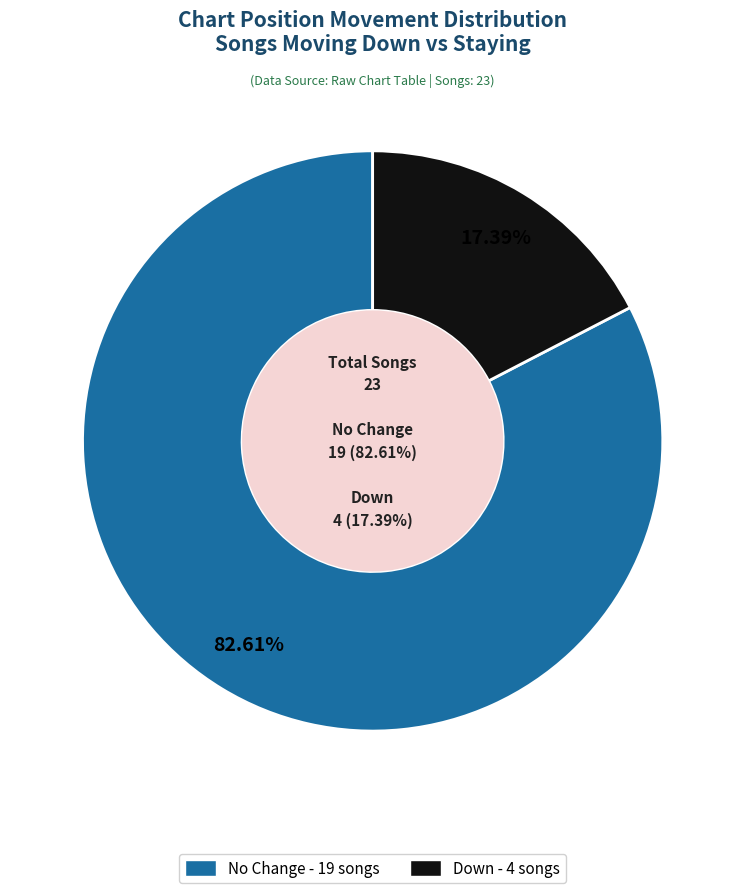

Which category has the smallest portion of the pie?

down